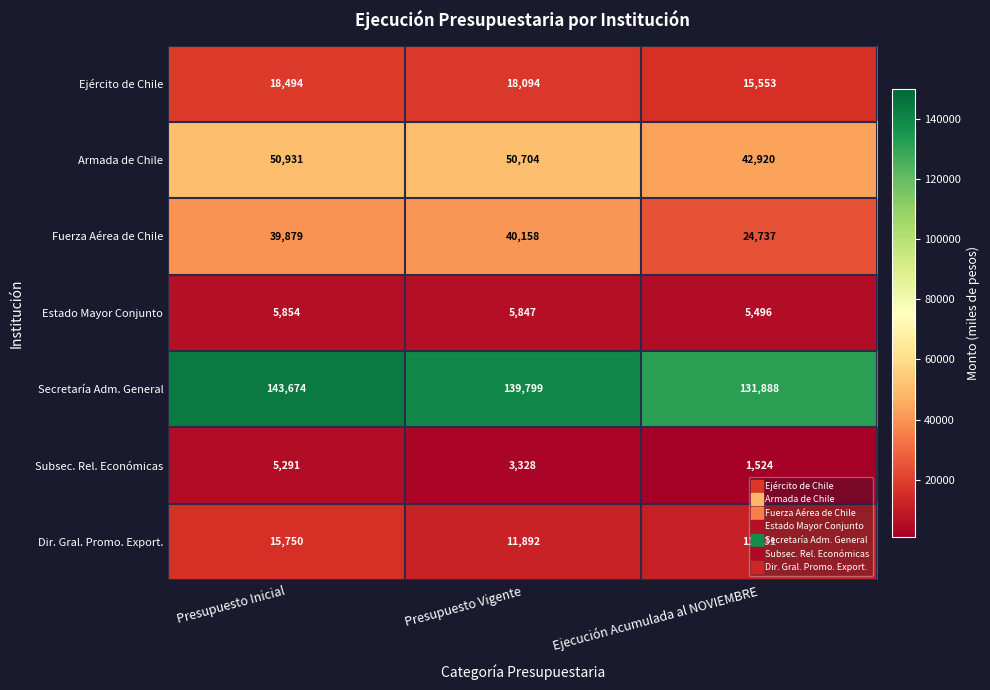

Rank the categories by Estado Mayor Conjunto value from highest to lowest.

Presupuesto Inicial, Presupuesto Vigente, Ejecución Acumulada al NOVIEMBRE